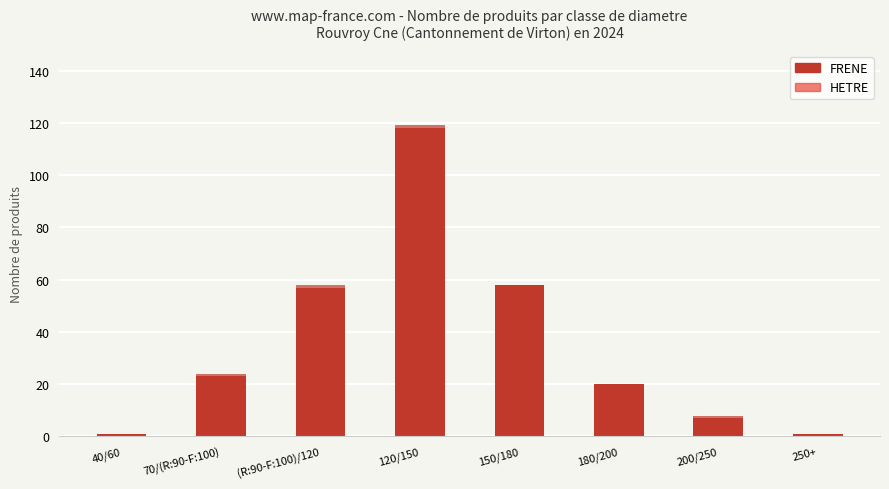

What position from the left is 150/180?

5